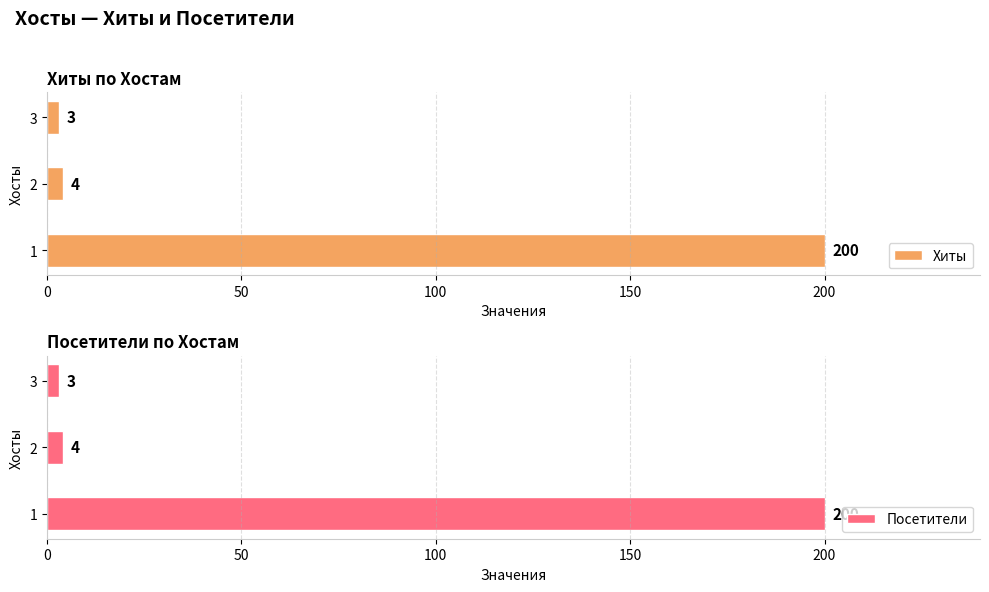

How many data points in Хиты are less than 4?

1